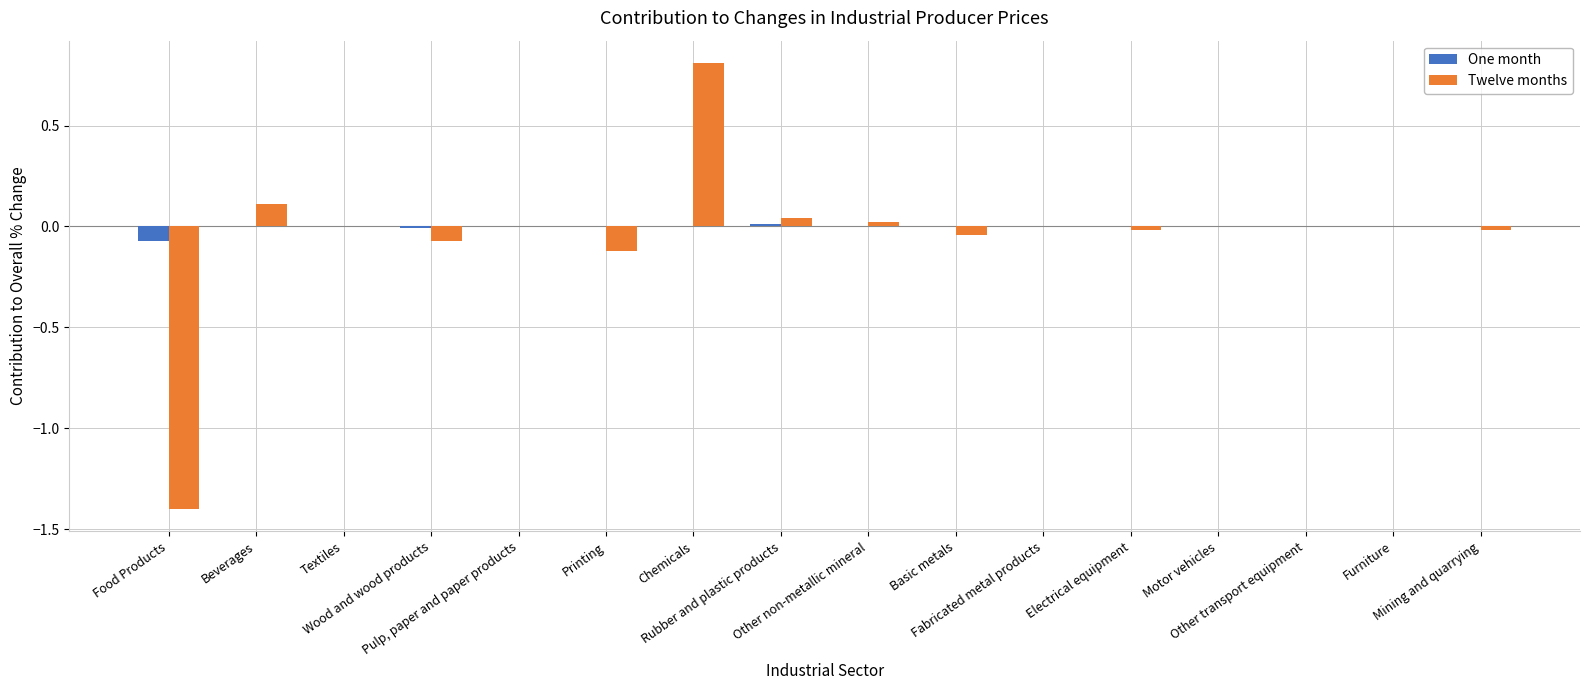

What is the highest value of the Twelve months series?

0.8